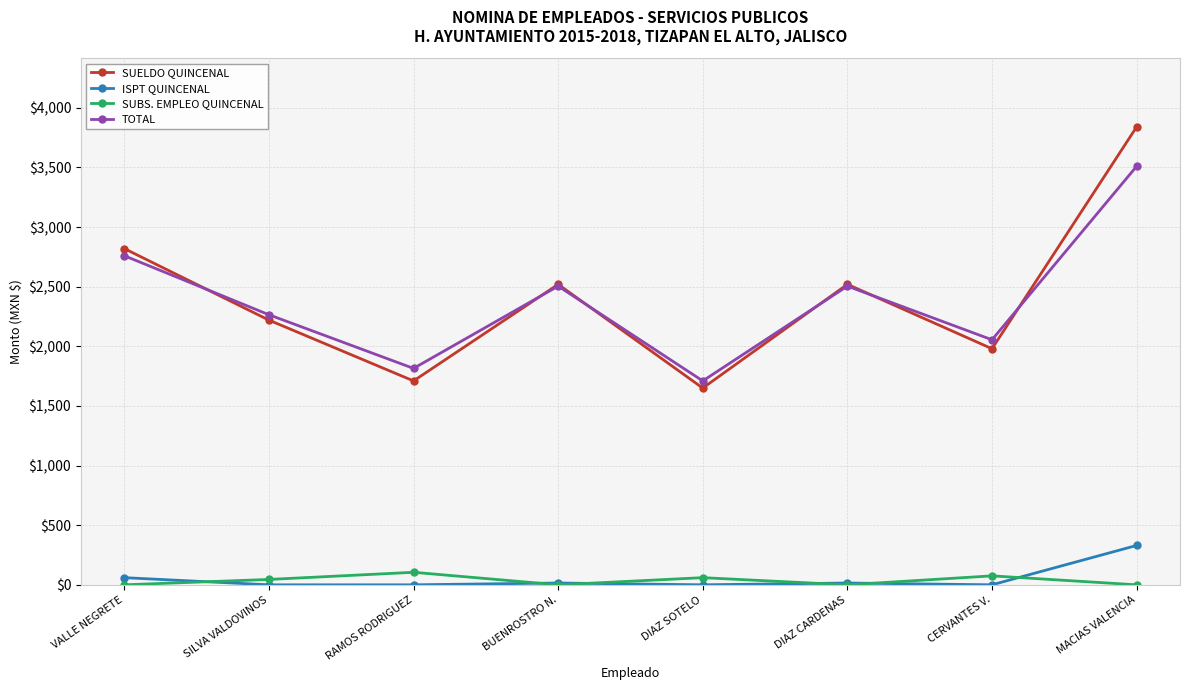

At which category is the sum across all series the highest?

MACIAS VALENCIA